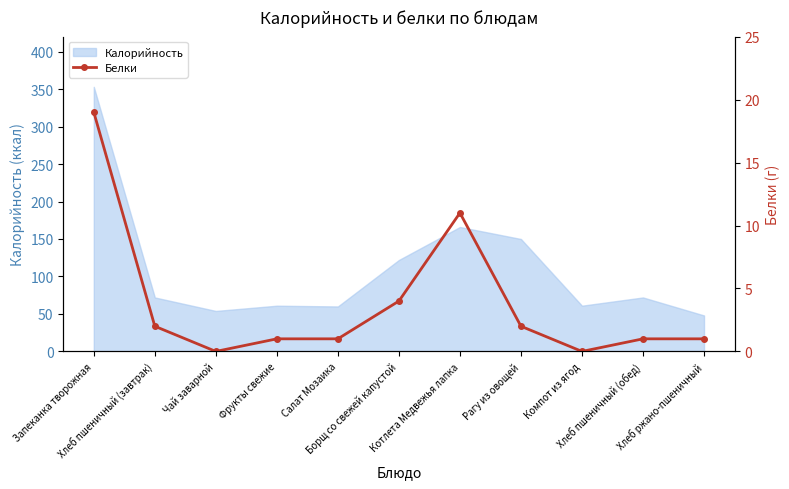

What position from the left is Хлеб пшеничный (завтрак)?

2